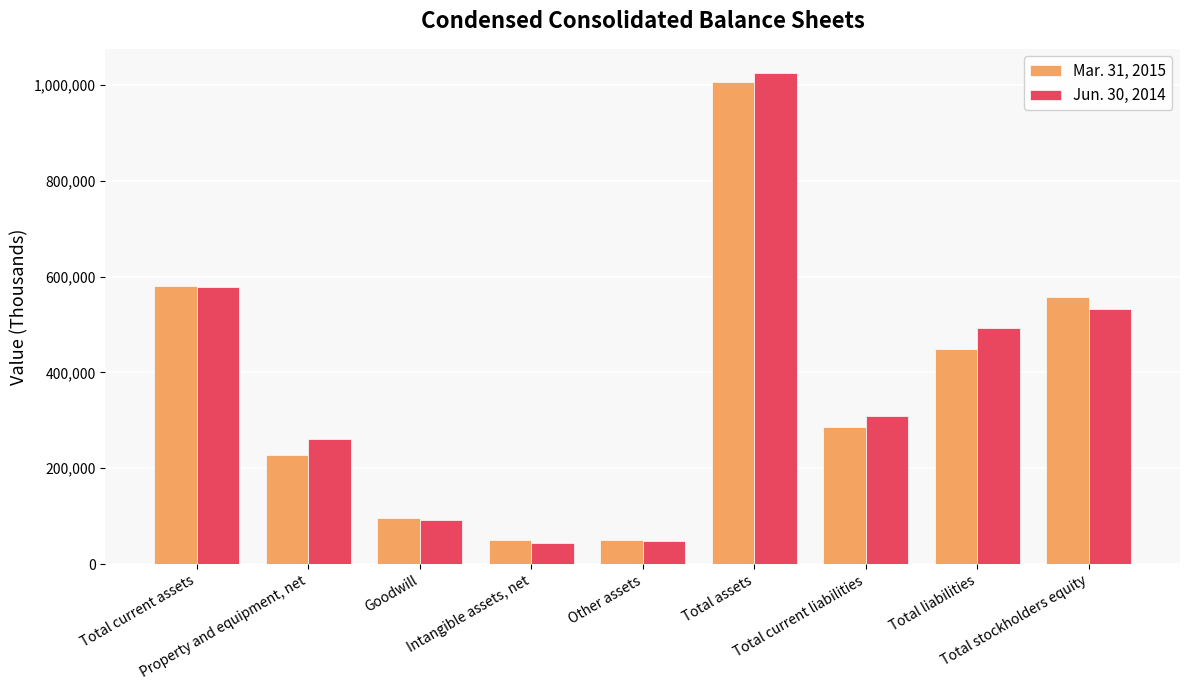

What is the label of the 7th bar from the left?

Total current liabilities